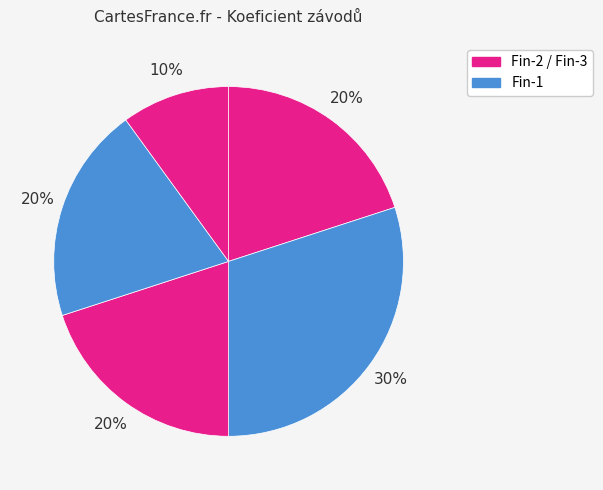

How many slices are in this pie chart?

5